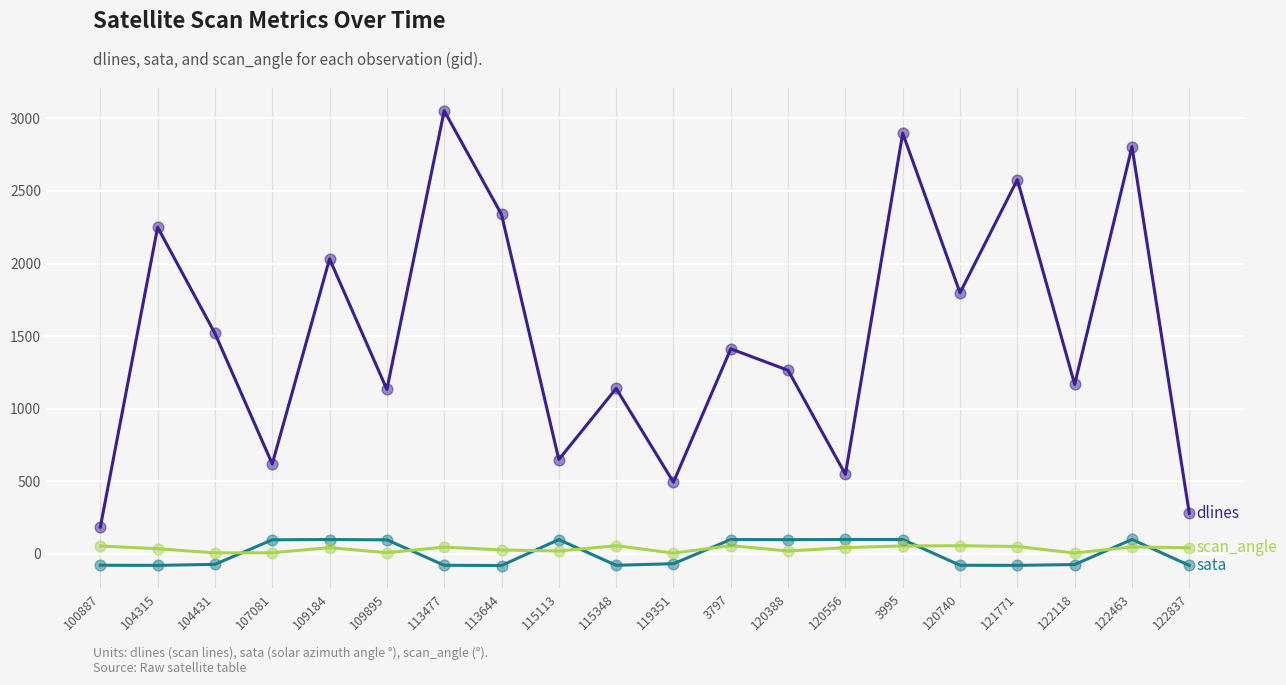

What is the smallest value displayed?

-81.3